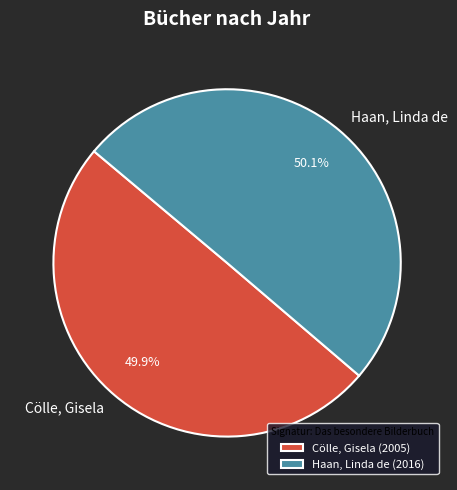

Does any single category account for the majority?

Yes